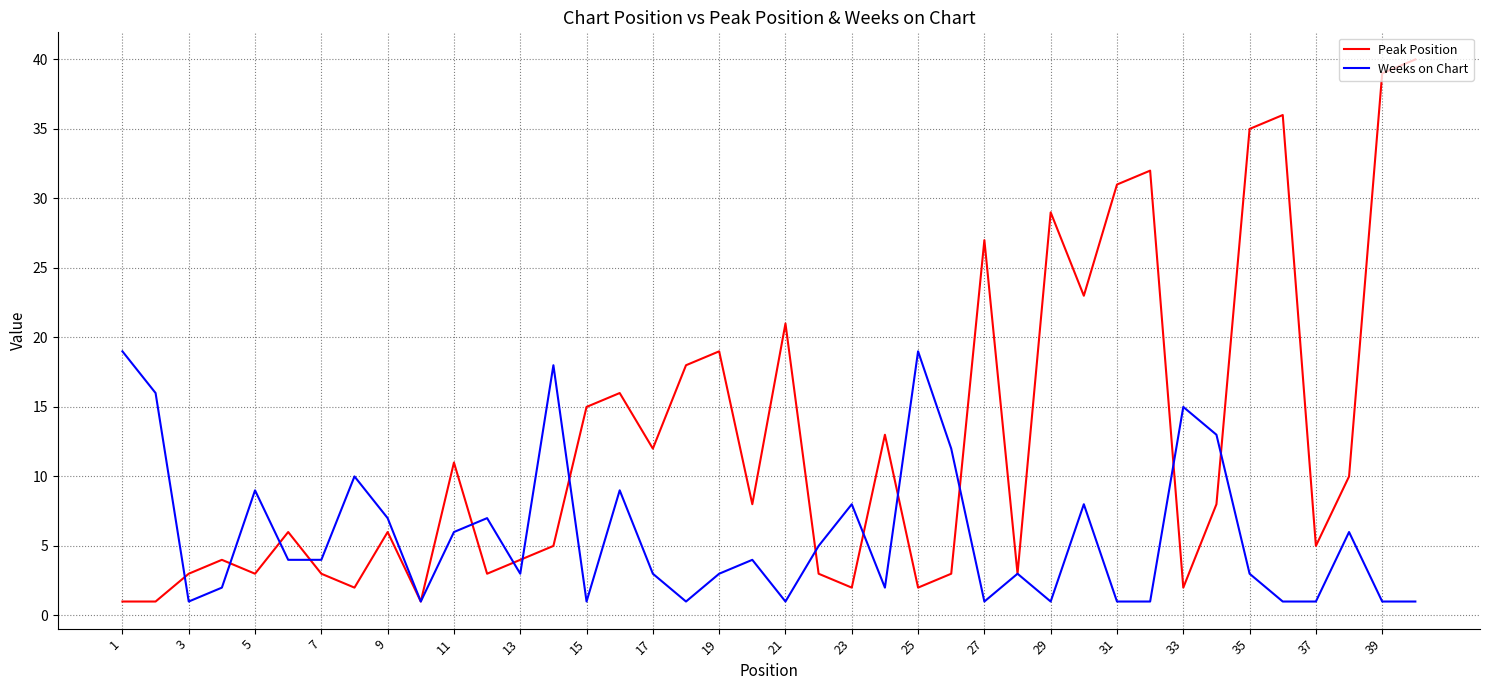

Which series has the largest total across all categories?

Peak Position